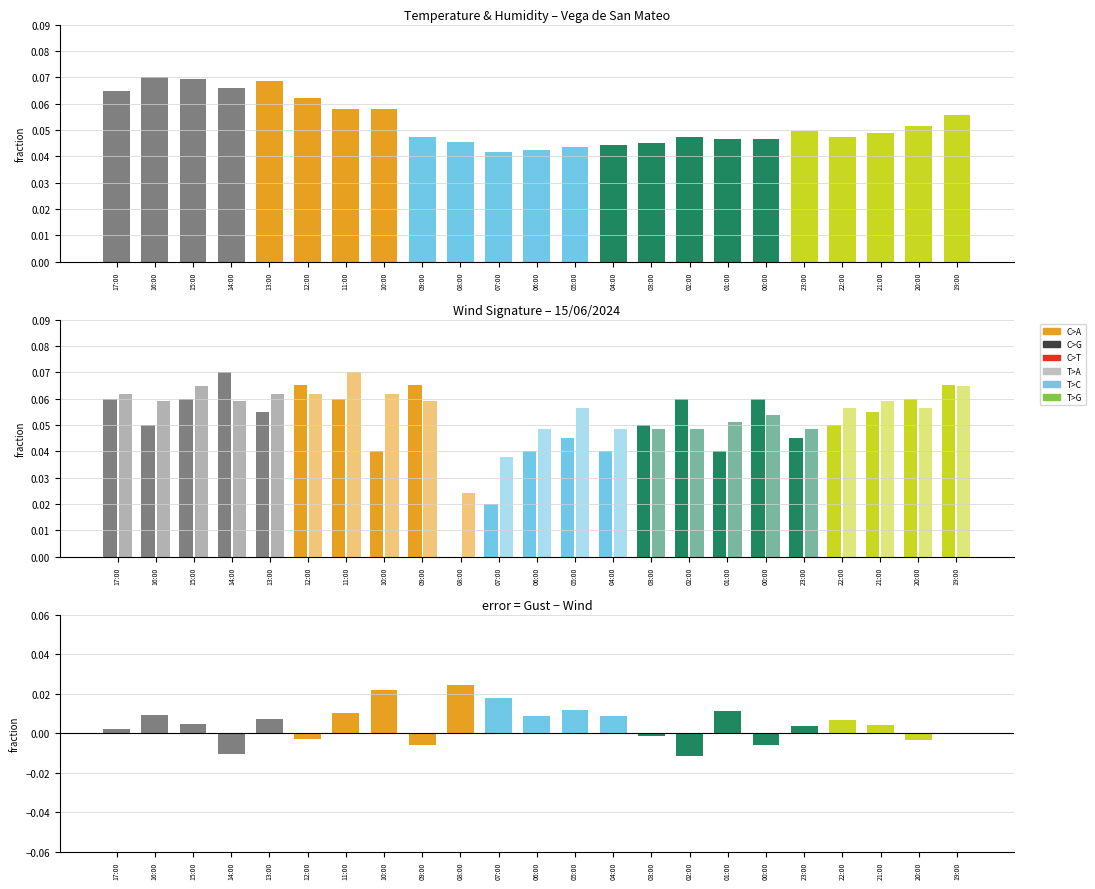

At which label does Gust - Wind (diff) first exceed 0?

17:00